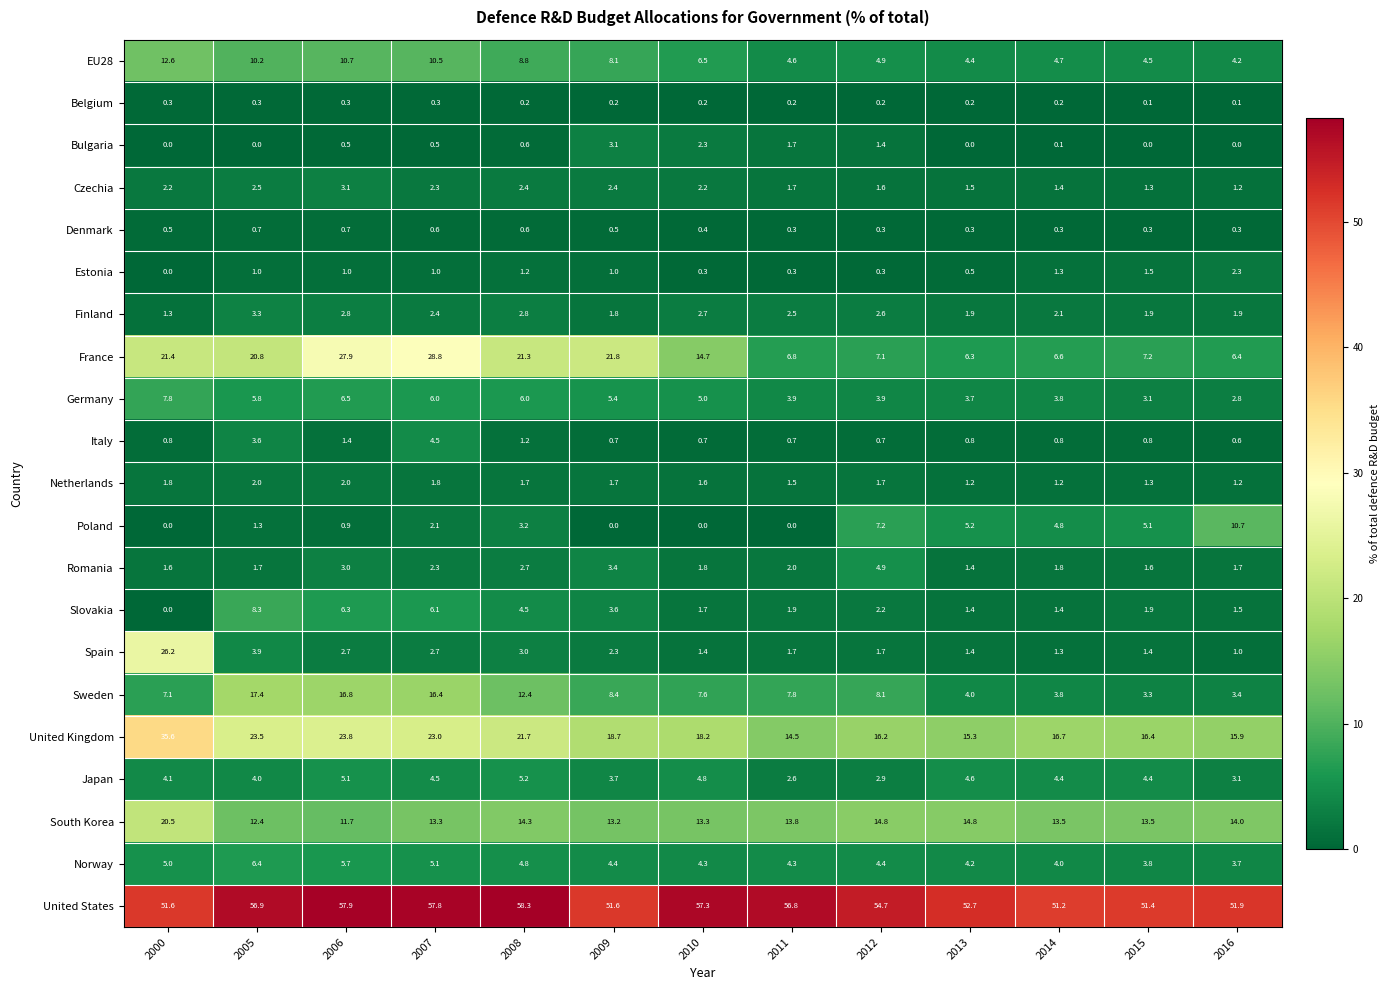

What is the maximum value shown in the chart?

58.3